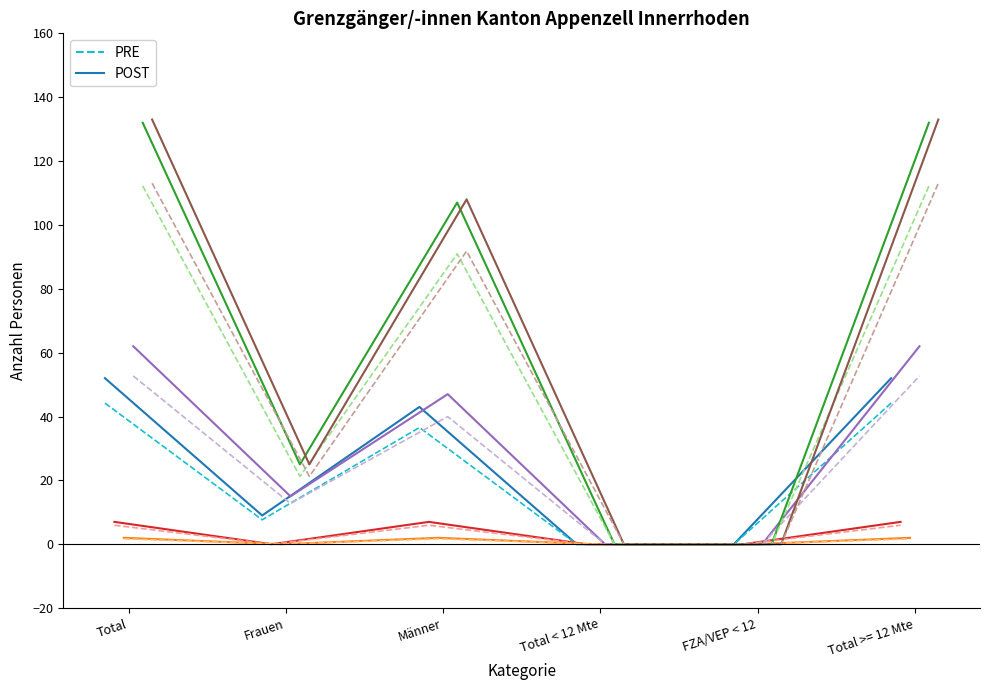

What is the difference between the highest and lowest values at Frauen?

25.0